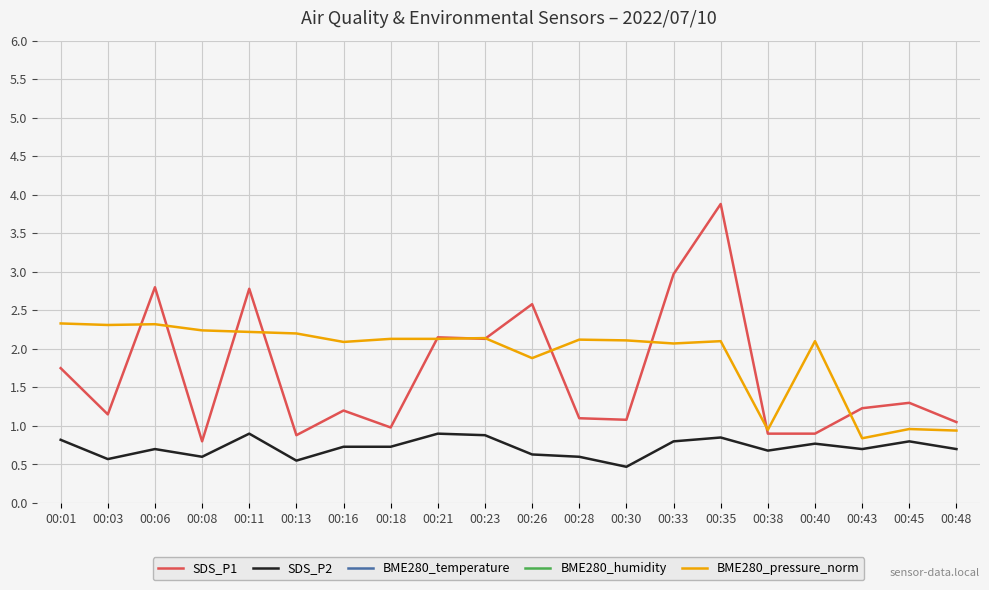

True or false: SDS_P2 and SDS_P1 intersect in this chart.

False